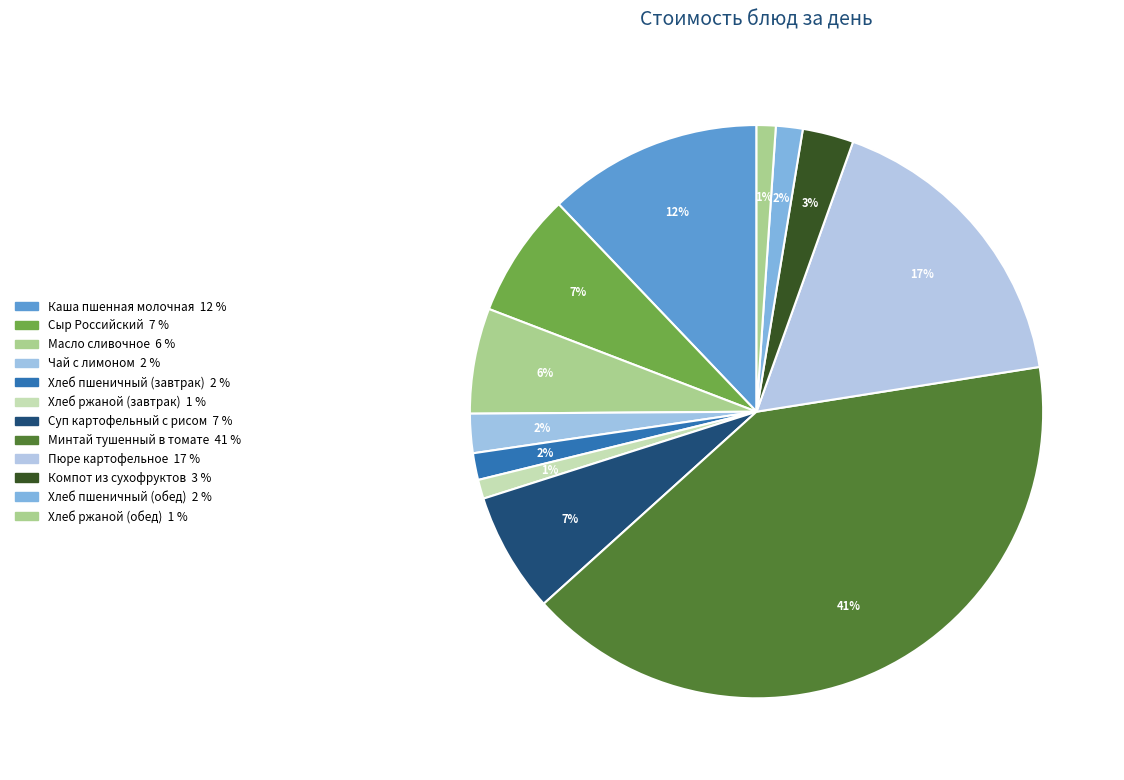

How many segments does this pie chart have?

12